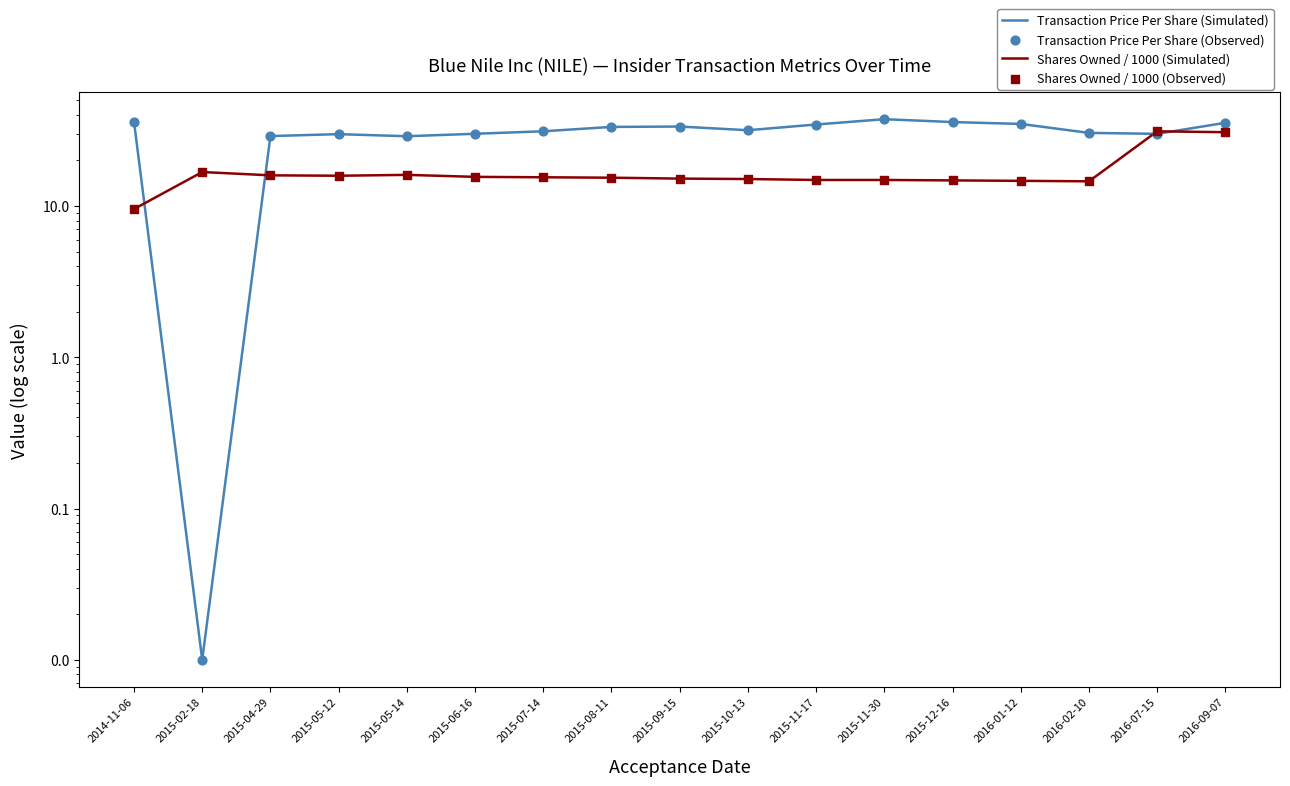

Which series contains the highest Y value?

Transaction Price Per Share (Simulated)